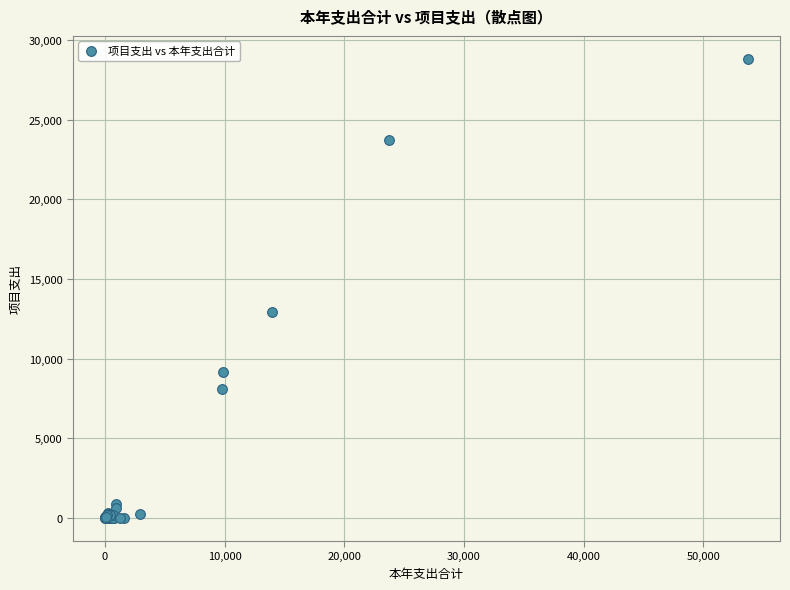

What Y value in the scatter plot is closest to 14413?

12915.8